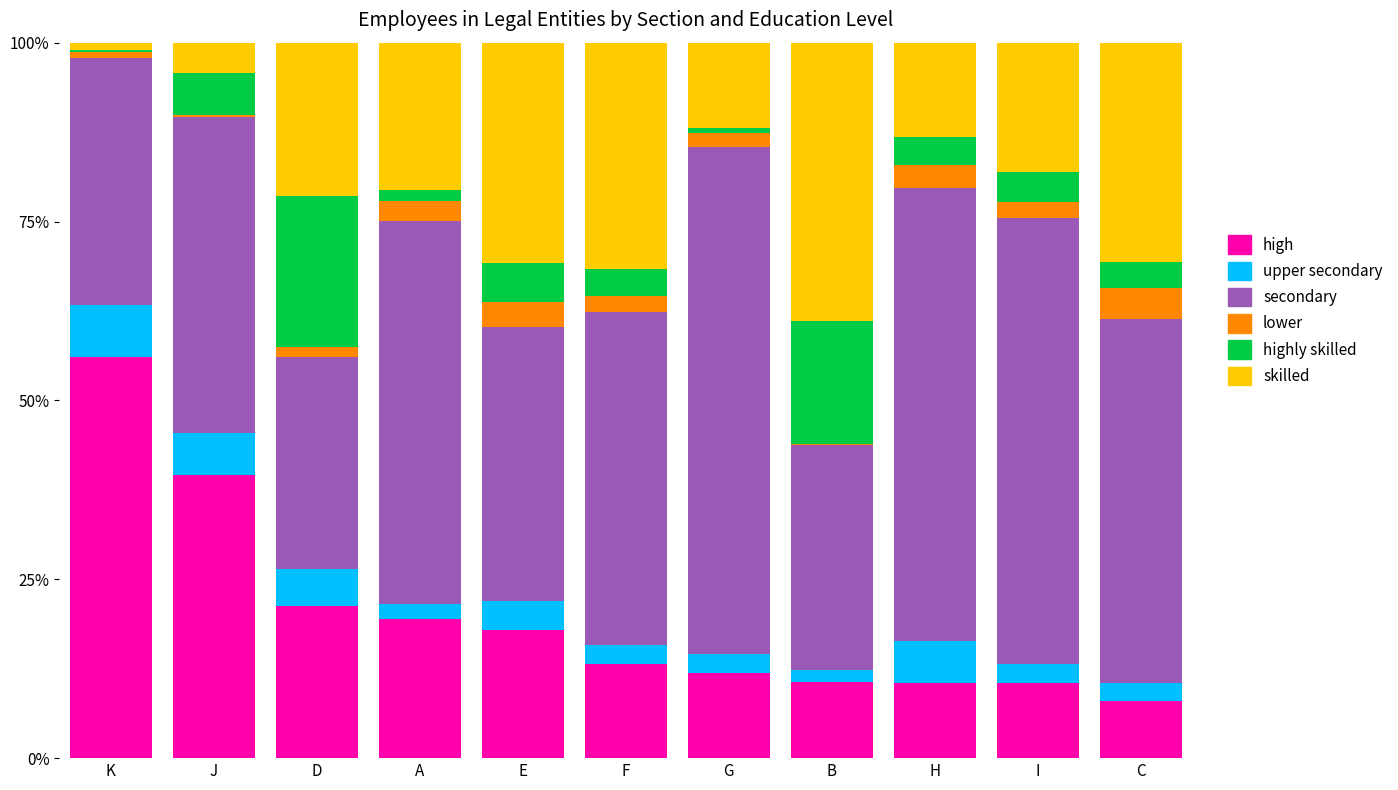

What is the total value across all series at E?

100.0